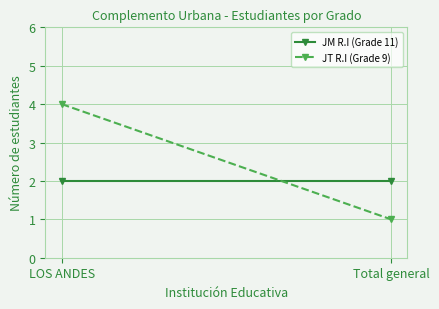

What is the sum of all JT R.I (Grade 9) values?

5